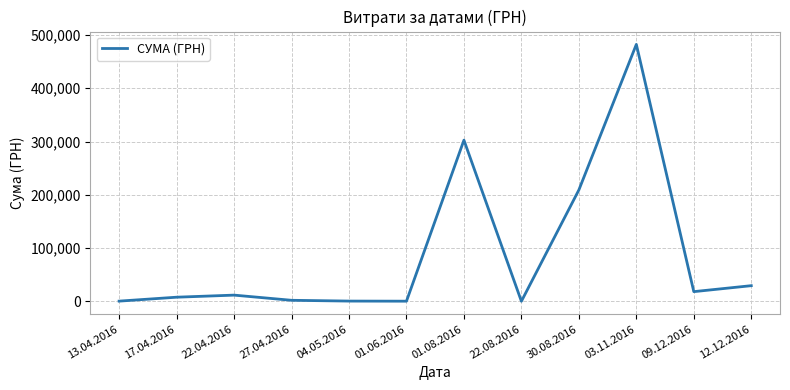

At which category does the chart reach its peak across all series?

03.11.2016